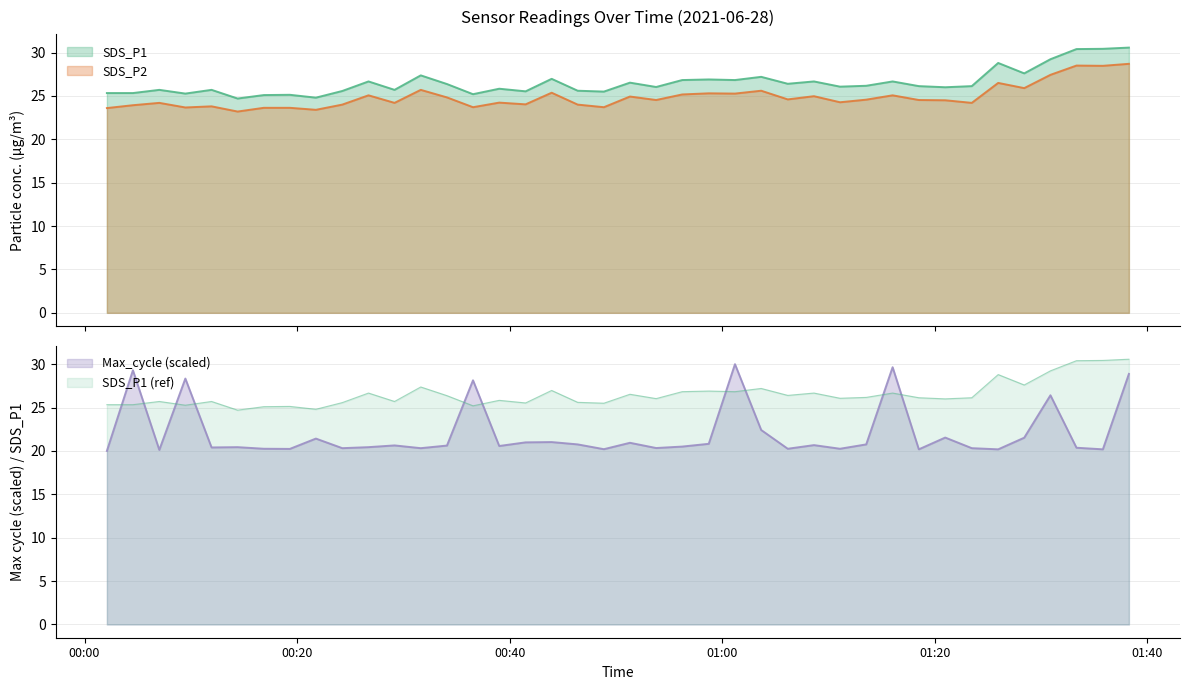

At how many categories does at least one series exceed 30?

3